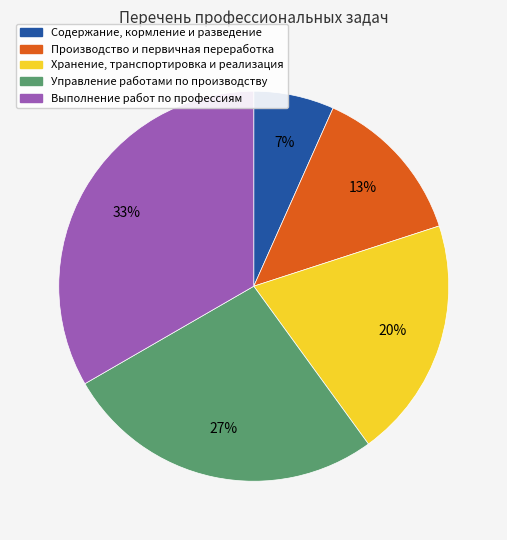

Does any single category account for the majority?

No